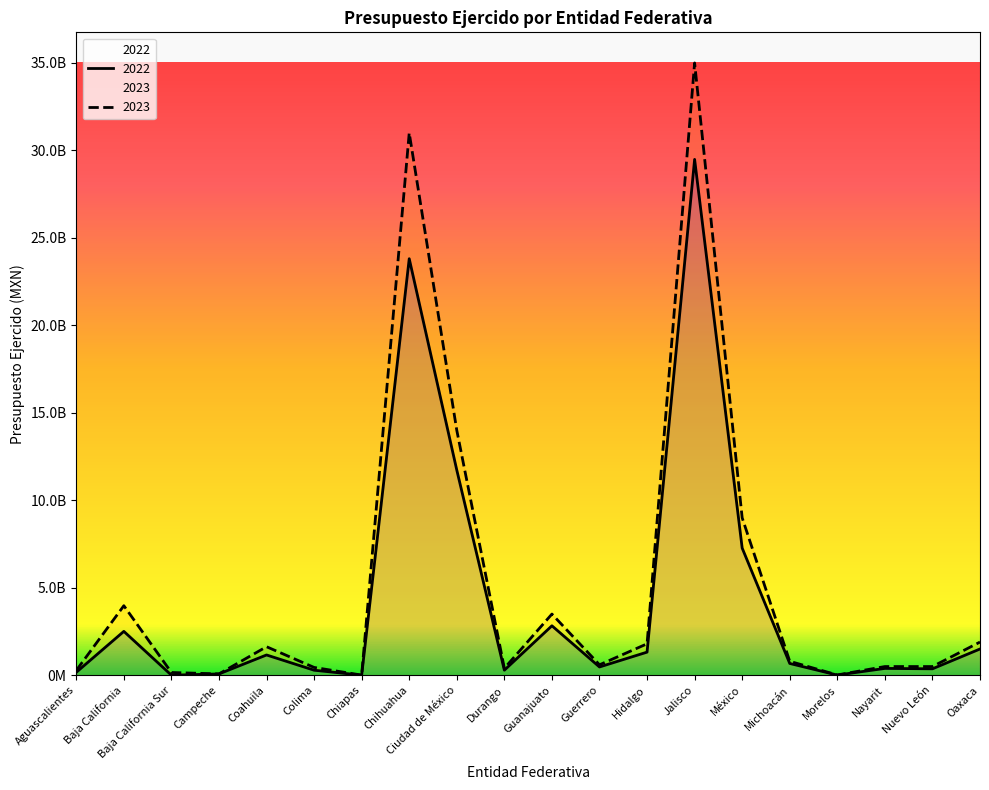

In 2023, how many points are higher than both neighbors (excluding endpoints)?

5